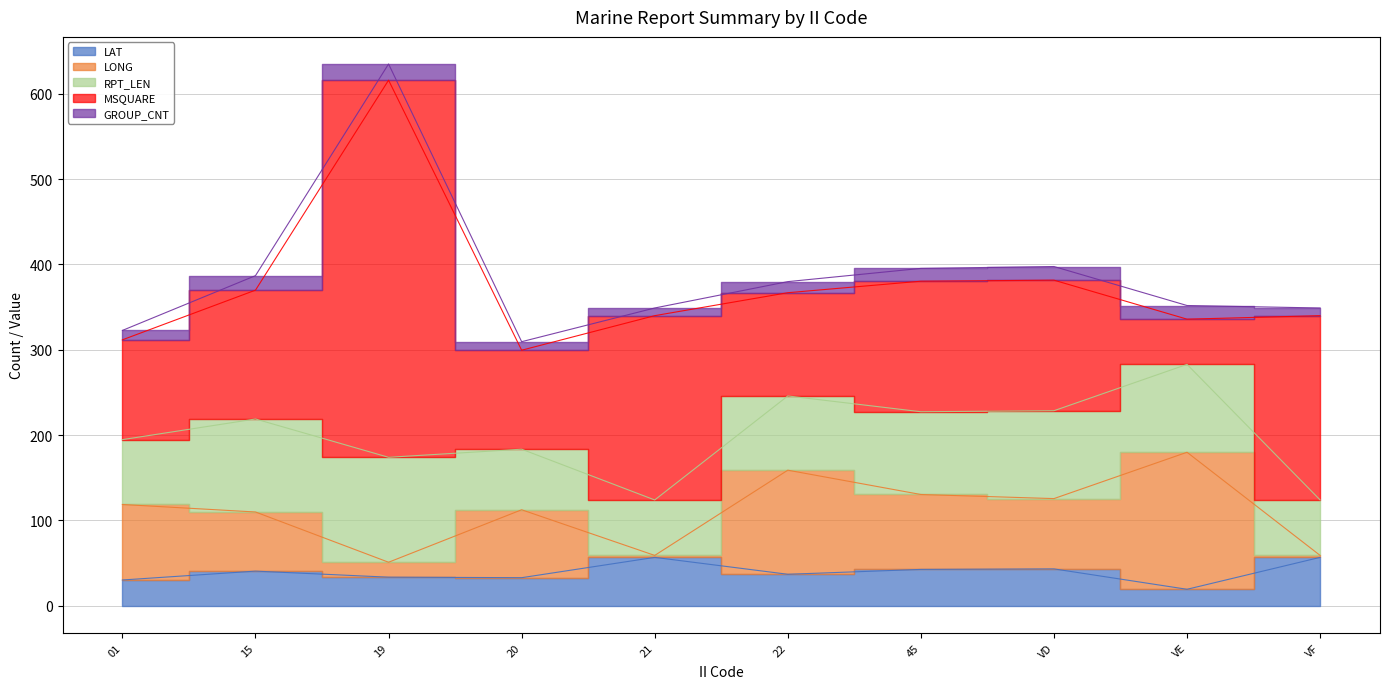

Reading left to right, what are all the values shown in this chart?

LAT: 01=30.1	15=40.5	19=33.4	20=32.8	21=56.6	22=36.8	45=42.5	VD=43.1	VE=19.2	VF=56.6
LONG: 01=88.5	15=69.3	19=17.5	20=79.6	21=2.3	22=122.0	45=87.8	VD=82.4	VE=160.6	VF=2.3
RPT_LEN: 01=76.0	15=109.0	19=123.0	20=71.0	21=65.0	22=87.0	45=97.0	VD=103.0	VE=103.0	VF=65.0
MSQUARE: 01=117.0	15=151.0	19=442.0	20=116.0	21=216.0	22=121.0	45=153.0	VD=153.0	VE=53.0	VF=216.0
GROUP_CNT: 01=11.0	15=17.0	19=19.0	20=10.0	21=9.0	22=13.0	45=15.0	VD=16.0	VE=16.0	VF=9.0